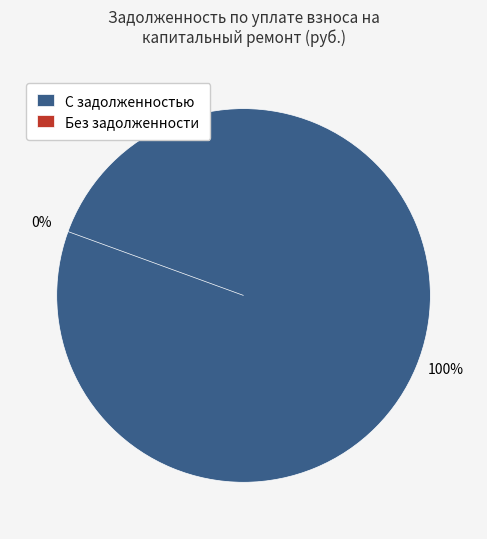

True or false: 30 accounts for 1% of the total.

False